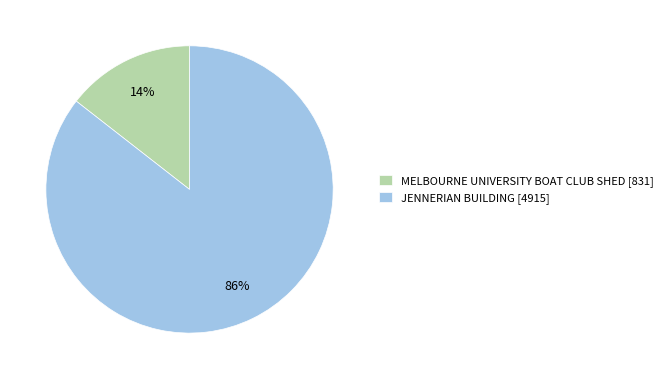

Which has a higher value, MELBOURNE UNIVERSITY BOAT CLUB SHED [831] or JENNERIAN BUILDING [4915]?

JENNERIAN BUILDING [4915]